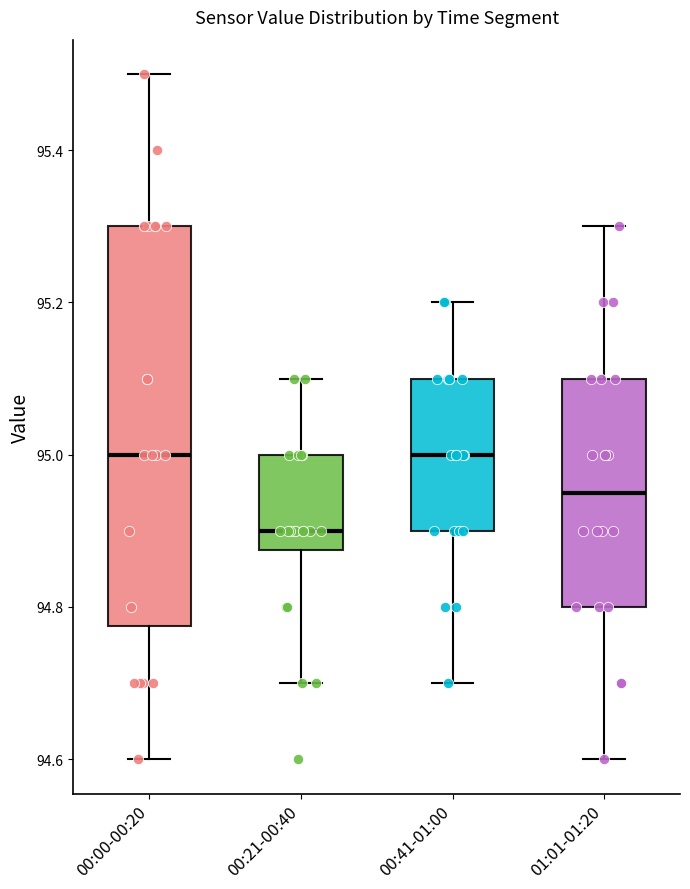

Reading left to right, read every box against the y-axis: the position of its median line, the range the box covers, and the ends of its whiskers. The values are not printed on the chart, so give them approximately, as read against the axis.

00:00-00:20: median 95.00, box 94.78 to 95.30, whiskers 94.60 to 95.50
00:21-00:40: median 94.90, box 94.88 to 95.00, whiskers 94.70 to 95.10
00:41-01:00: median 95.00, box 94.90 to 95.10, whiskers 94.70 to 95.20
01:01-01:20: median 94.96, box 94.80 to 95.10, whiskers 94.60 to 95.30